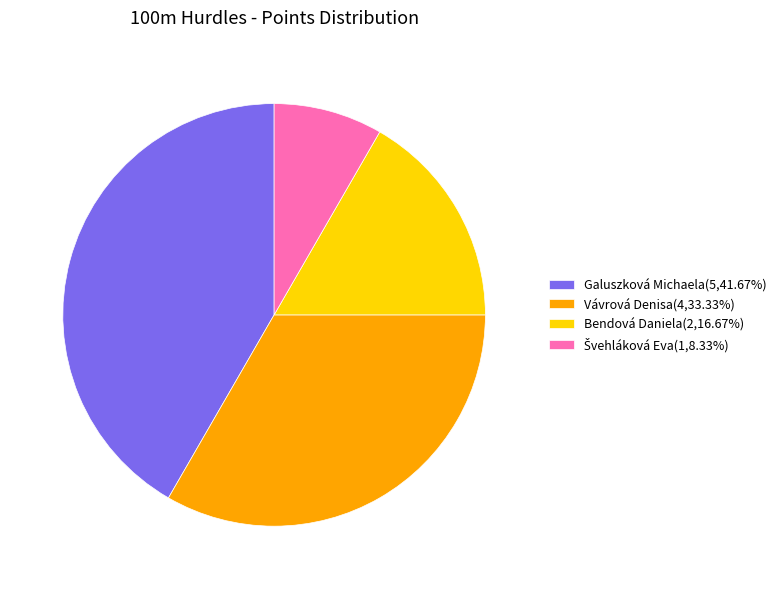

What is the ratio of the value at Bendová Daniela(2,16.67%) to the value at Vávrová Denisa(4,33.33%)?

0.5